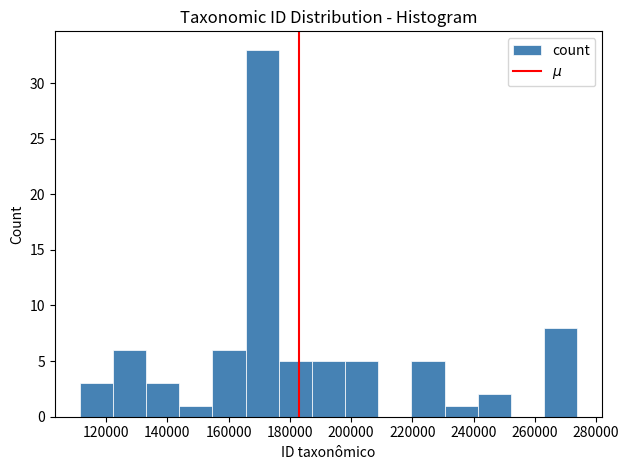

Reading left to right, list every bar in this chart as the range it spans on the x-axis followed by its height. Neither the bar edges nor the heights are printed on the chart, so give them approximately, as read against the axes.

112000 to 122000: 3
122000 to 134000: 6
134000 to 144000: 3
144000 to 154000: 1
154000 to 166000: 6
166000 to 176000: 33
176000 to 188000: 5
188000 to 198000: 5
198000 to 208000: 5
208000 to 220000: 0
220000 to 230000: 5
230000 to 242000: 1
242000 to 252000: 2
252000 to 264000: 0
264000 to 274000: 8